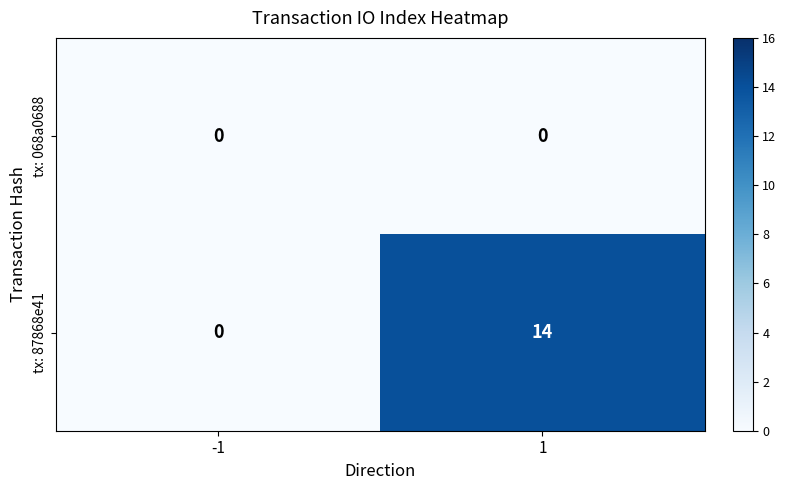

What is the spread (max minus min) of values at 1?

14